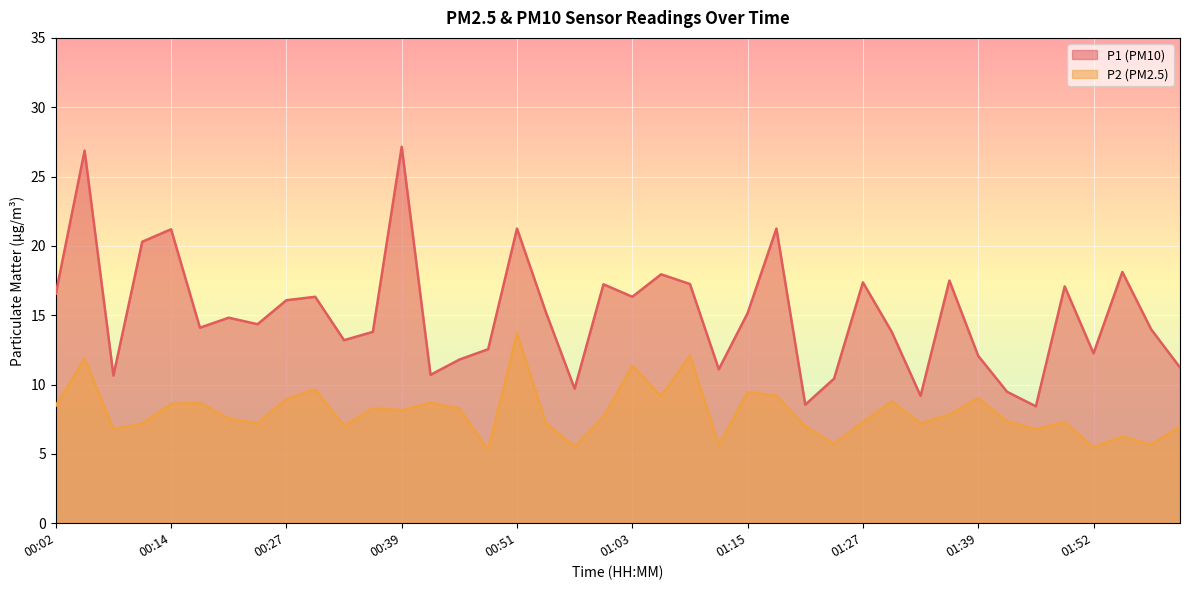

What is the total value across all series at 01:21?

15.5